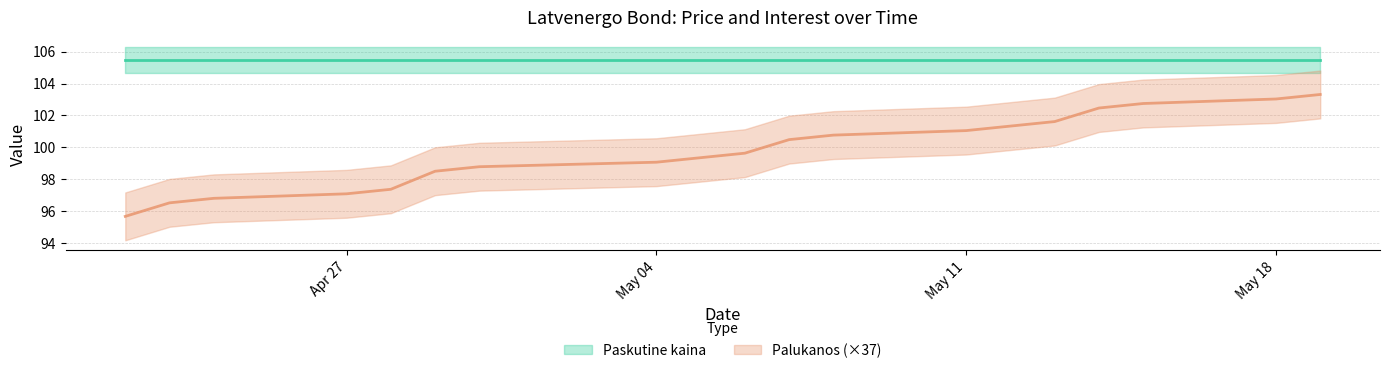

What is the label of the 8th point from the right?

2020-05-04